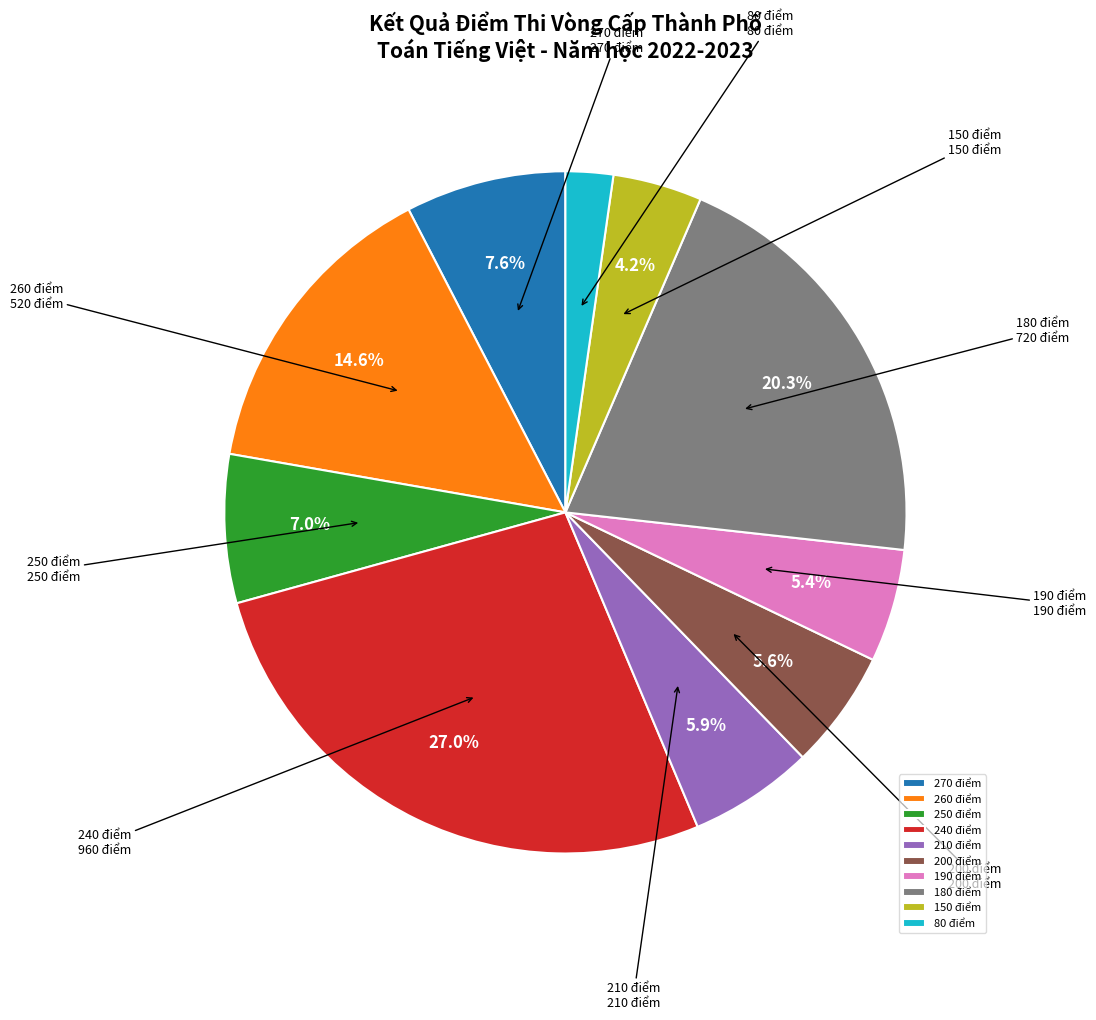

Between 200 điểm and 80 điểm, which is larger?

200 điểm